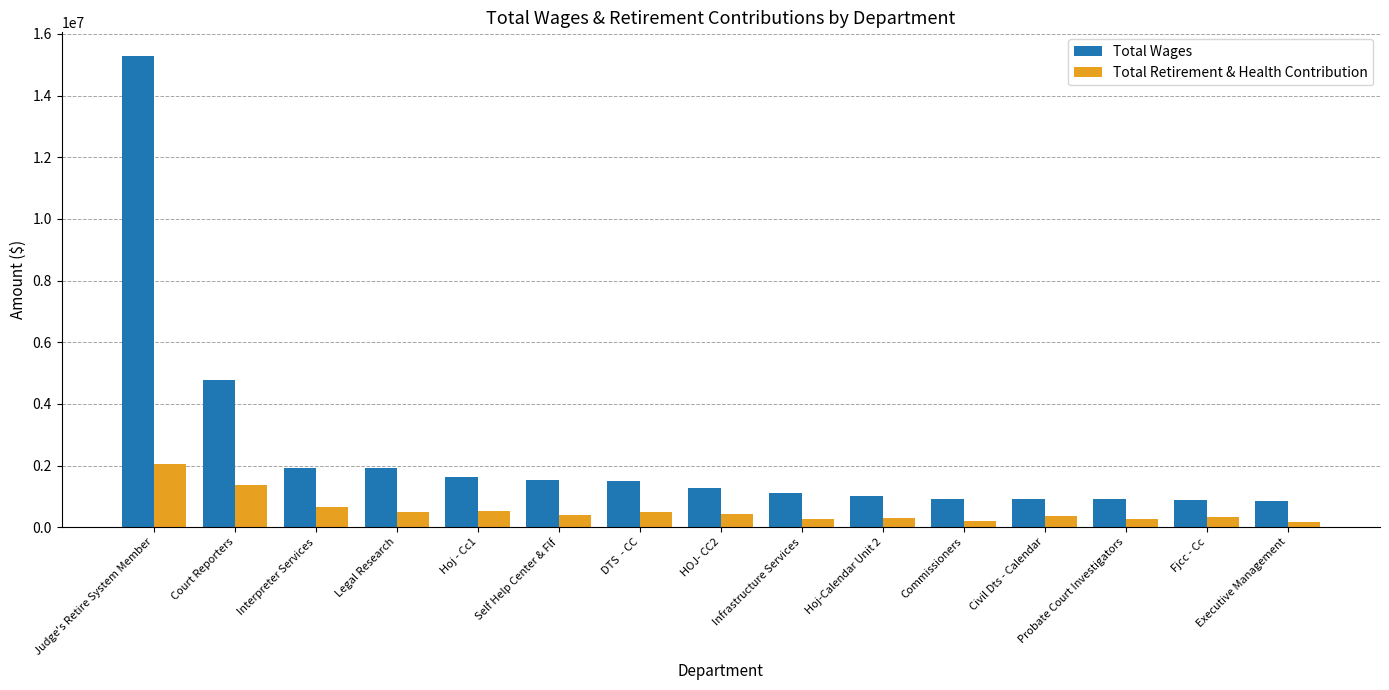

Read the Total Wages value at Legal Research.

1905316.0